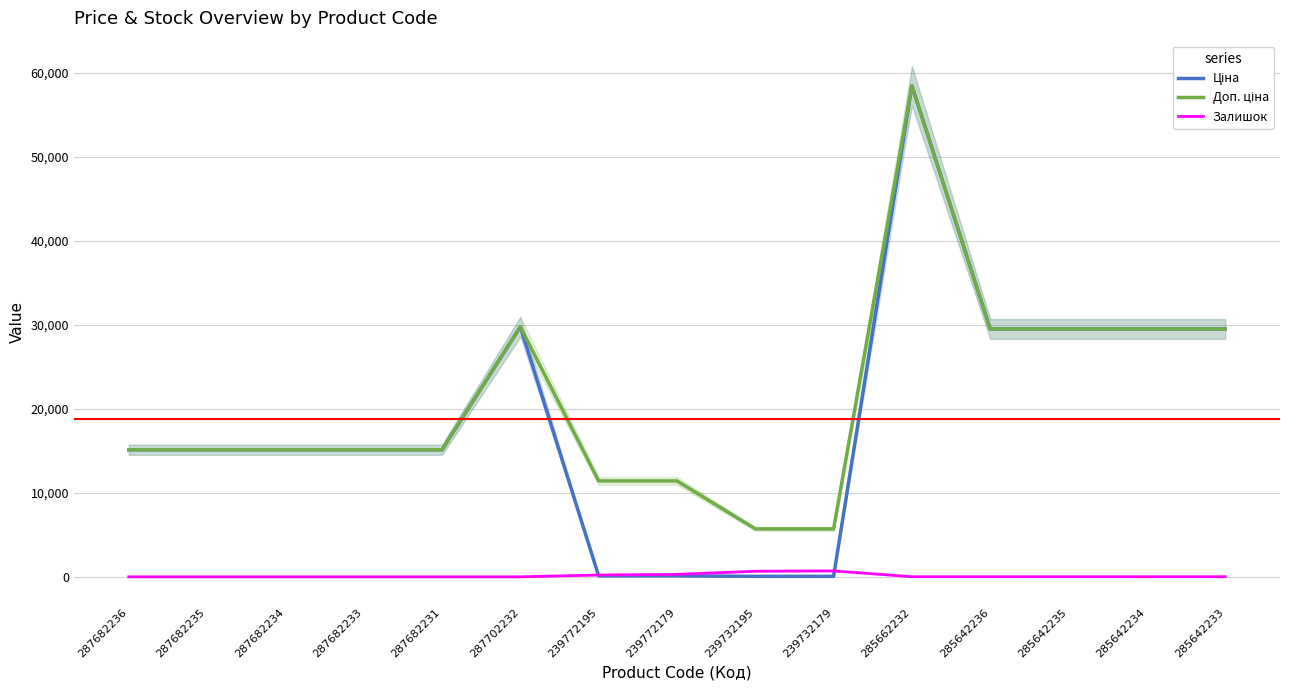

What is the maximum value shown in the chart?

58426.5